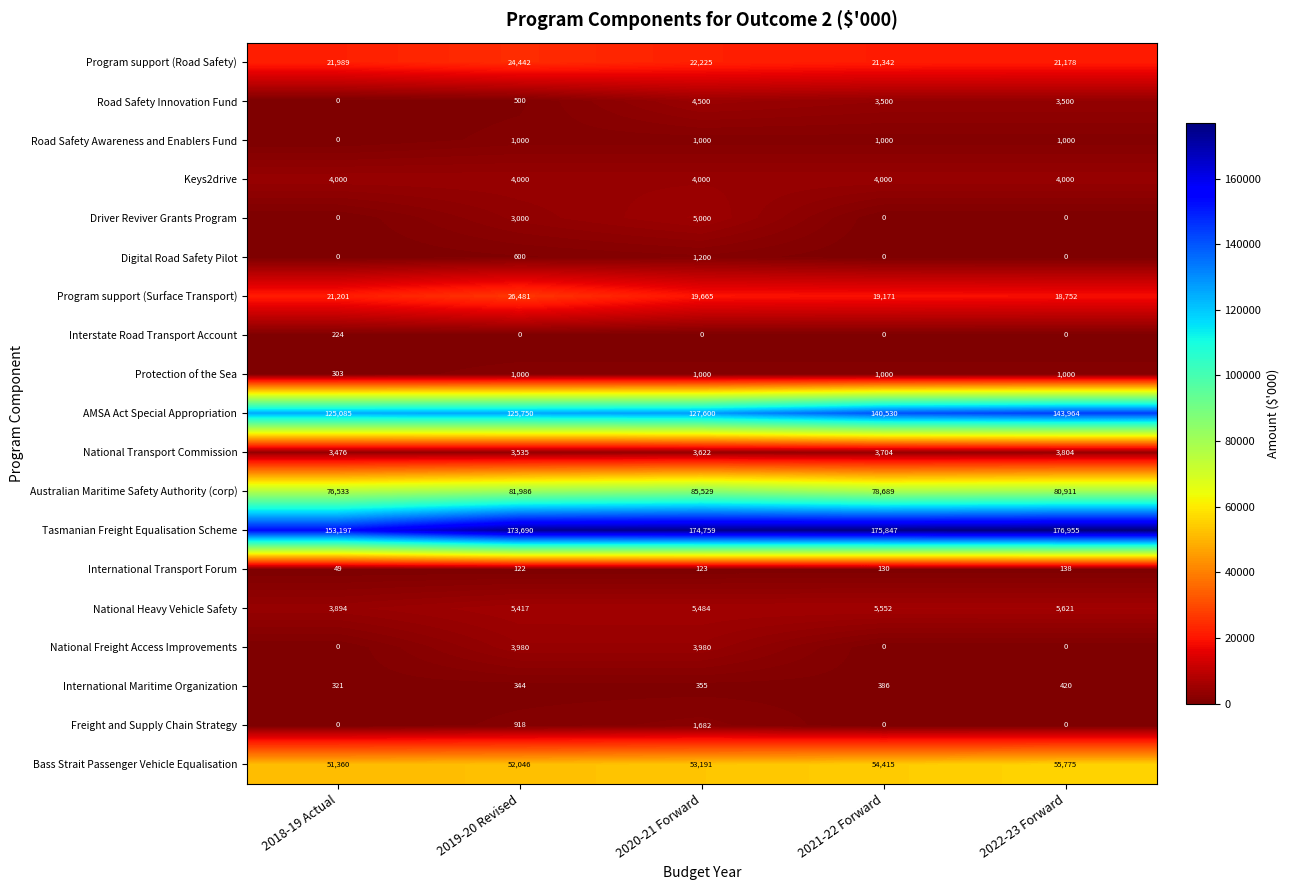

The National Transport Commission series shows 1000 at 2020-21 Forward. True or false?

False